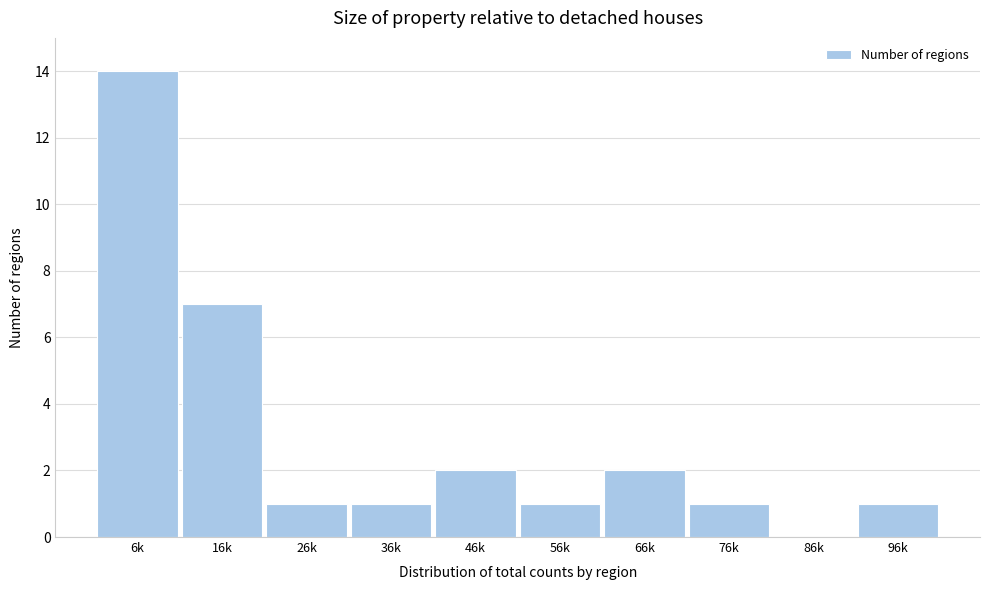

Reading left to right, list all the values displayed in this chart.

6k=14	16k=7	26k=1	36k=1	46k=2	56k=1	66k=2	76k=1	86k=0	96k=1